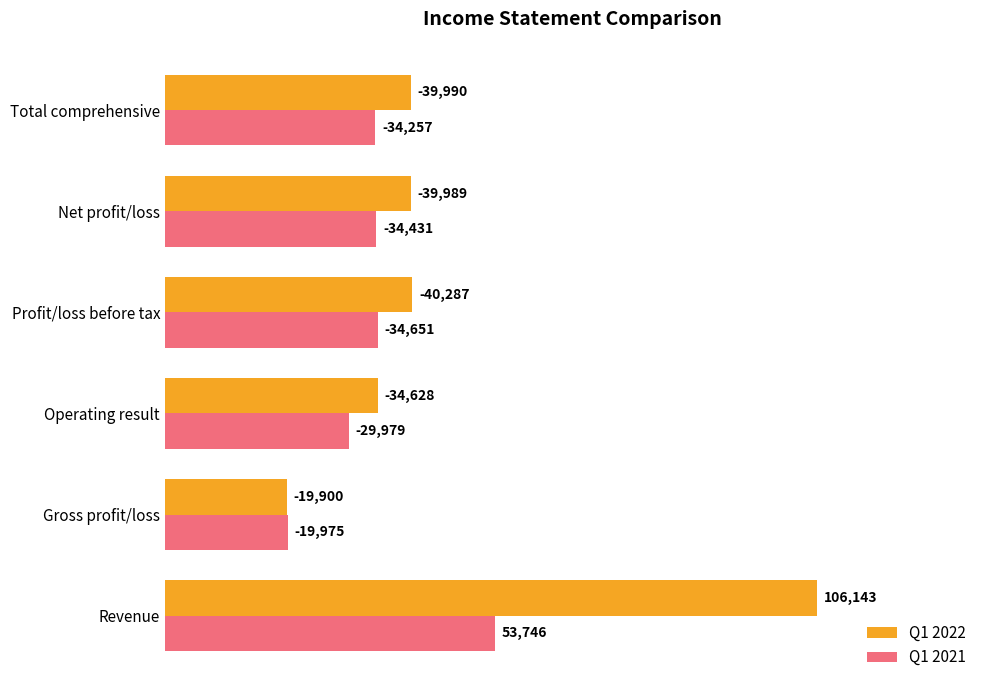

What are all the series names shown in the legend?

Q1 2022, Q1 2021